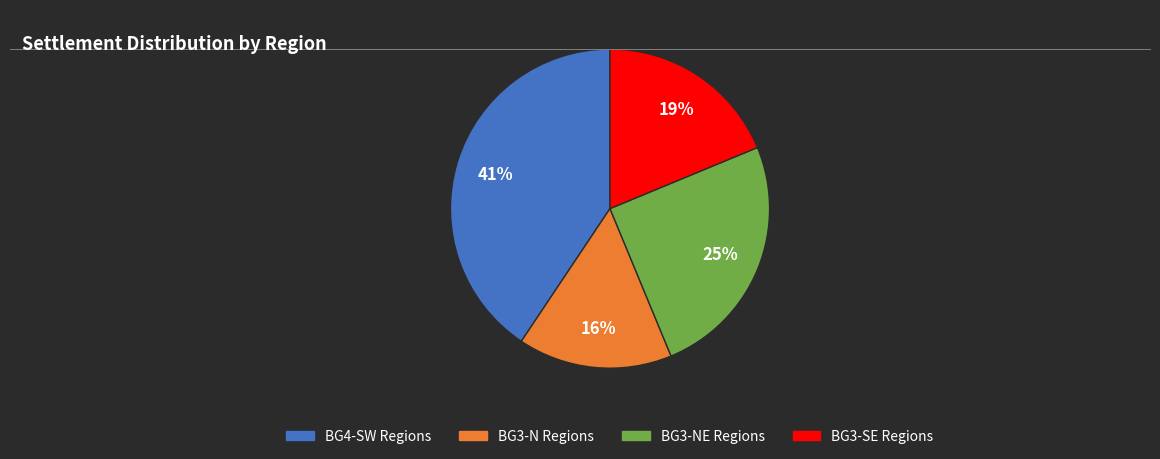

Is it true that BG3-SE Regions is 19% of the pie?

True